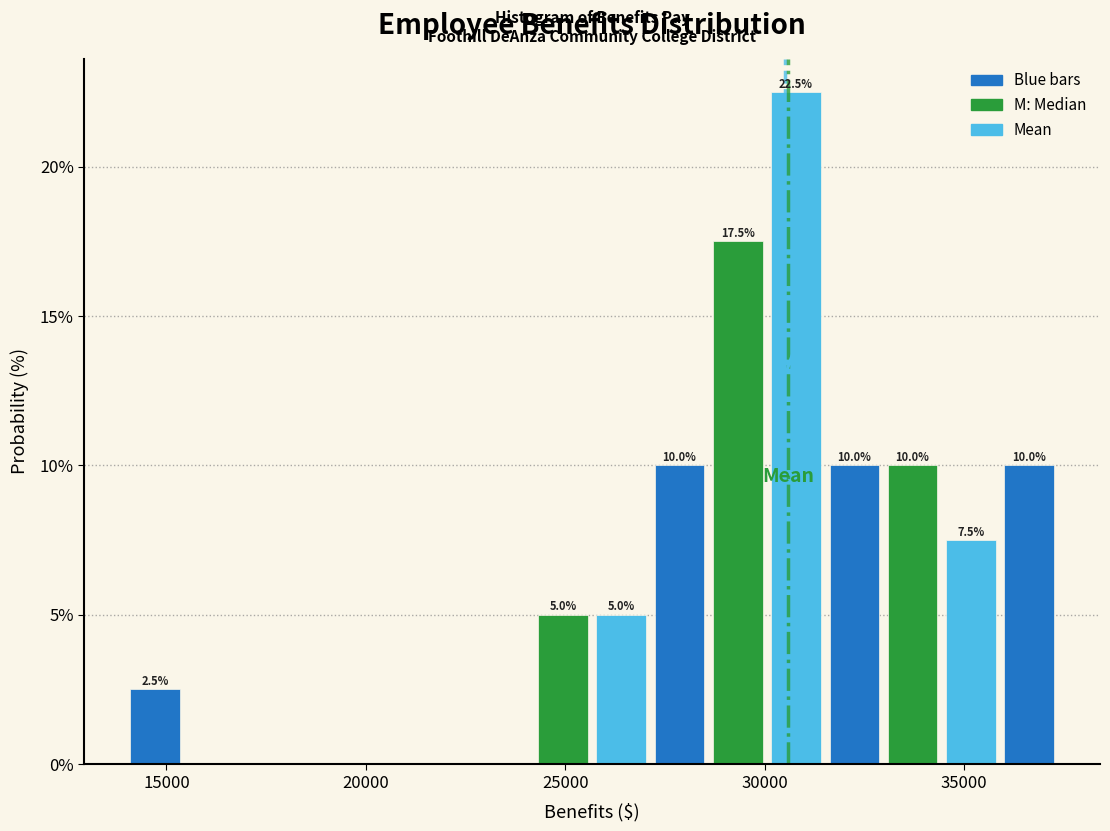

Read against the x-axis, roughly where is the centre of the tallest bar?

31000